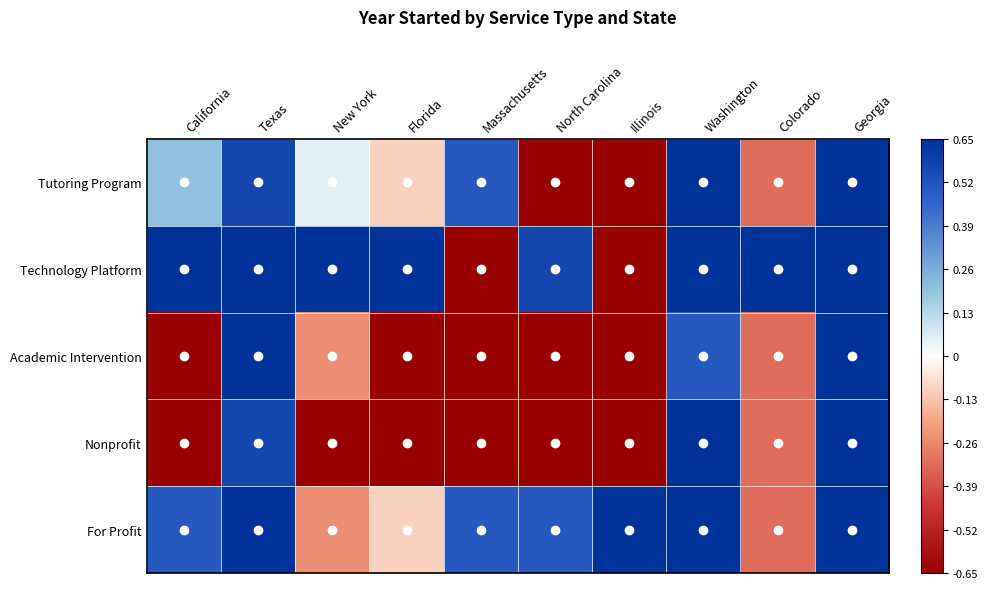

Which series has the largest total across all categories?

Technology Platform